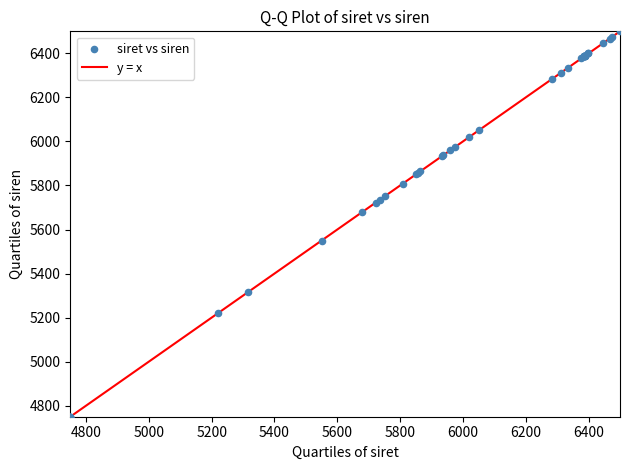

What Y value in the scatter plot is closest to 5625?

5678.4